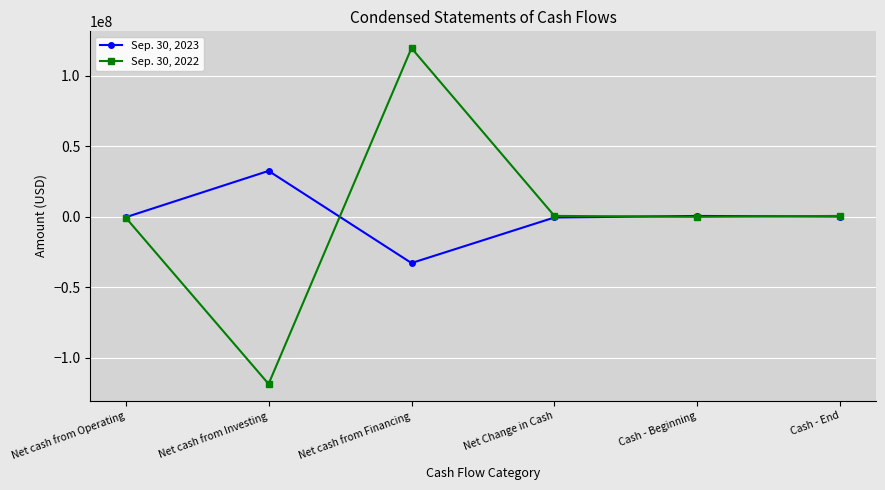

List the series in order of their overall mean, highest first.

Sep. 30, 2022, Sep. 30, 2023